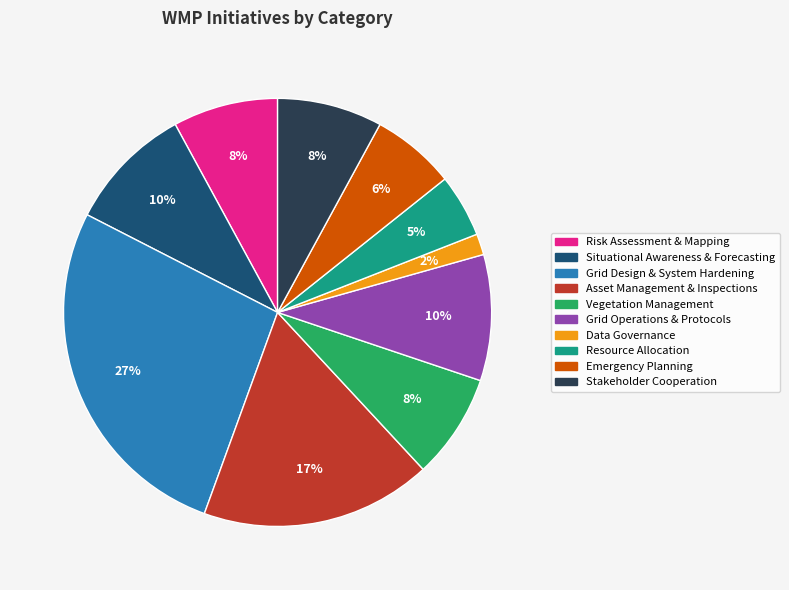

To the nearest percent, what is the difference between the largest and smallest slice percentages?

25%